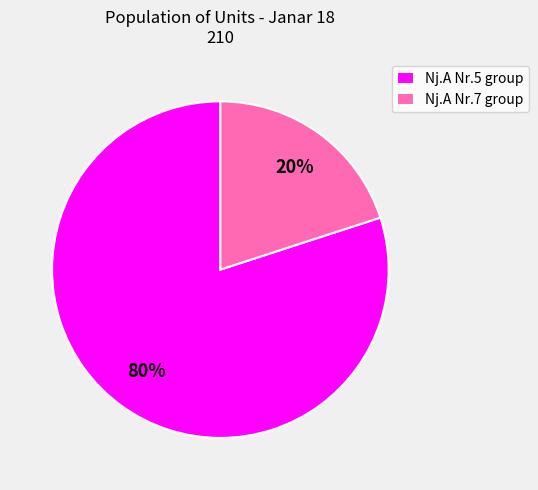

What is the largest slice in the pie chart?

Nj.A Nr.5 group